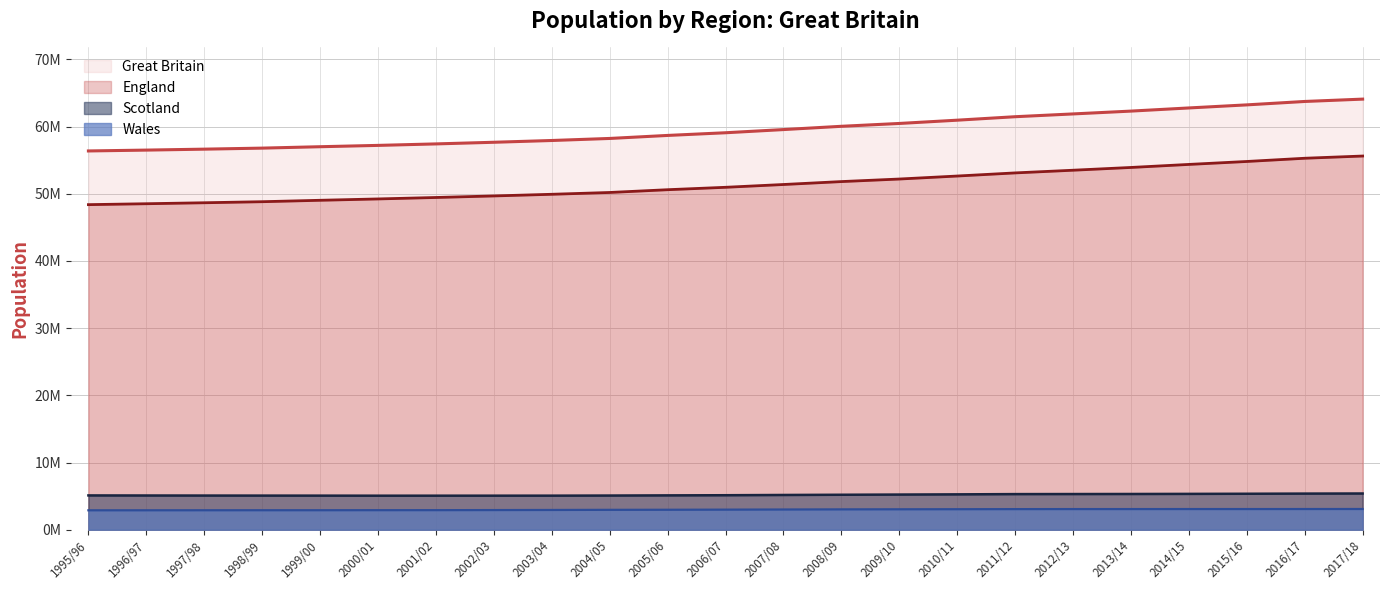

What are all the series names shown in the legend?

Great Britain, England, Scotland, Wales